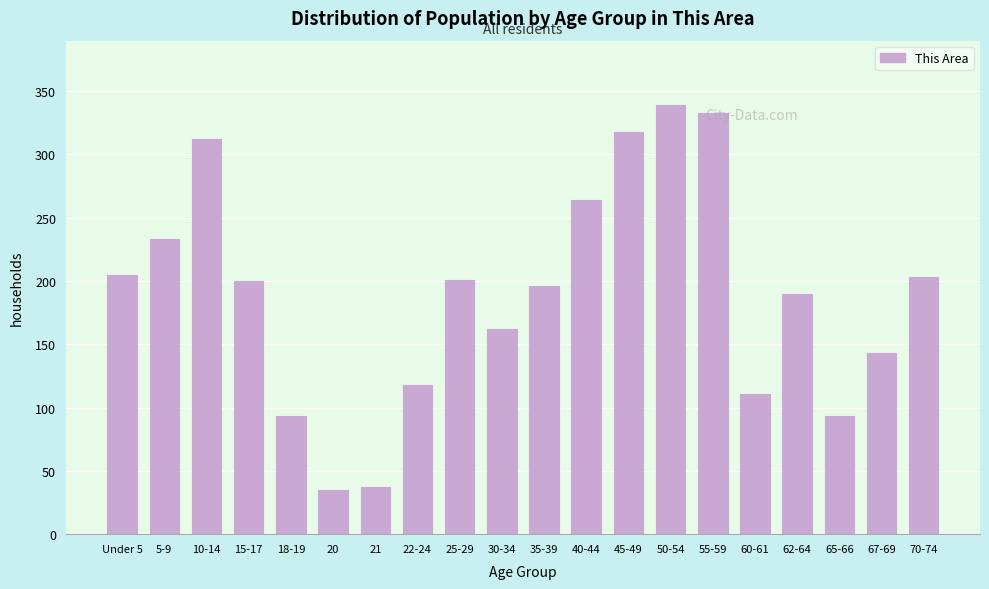

What is the minimum value shown in the chart?

35